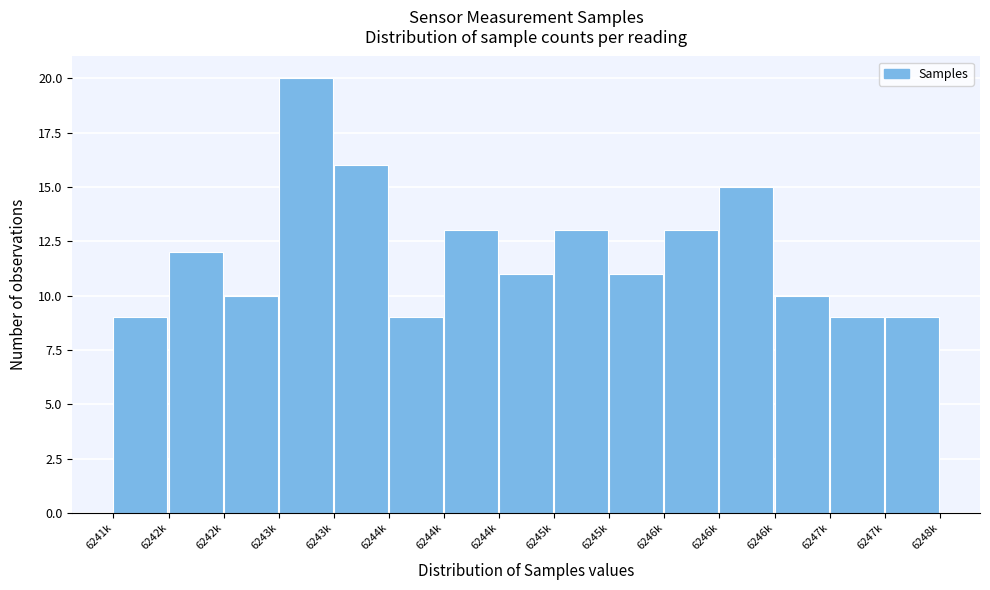

How many data points does each series have?

15